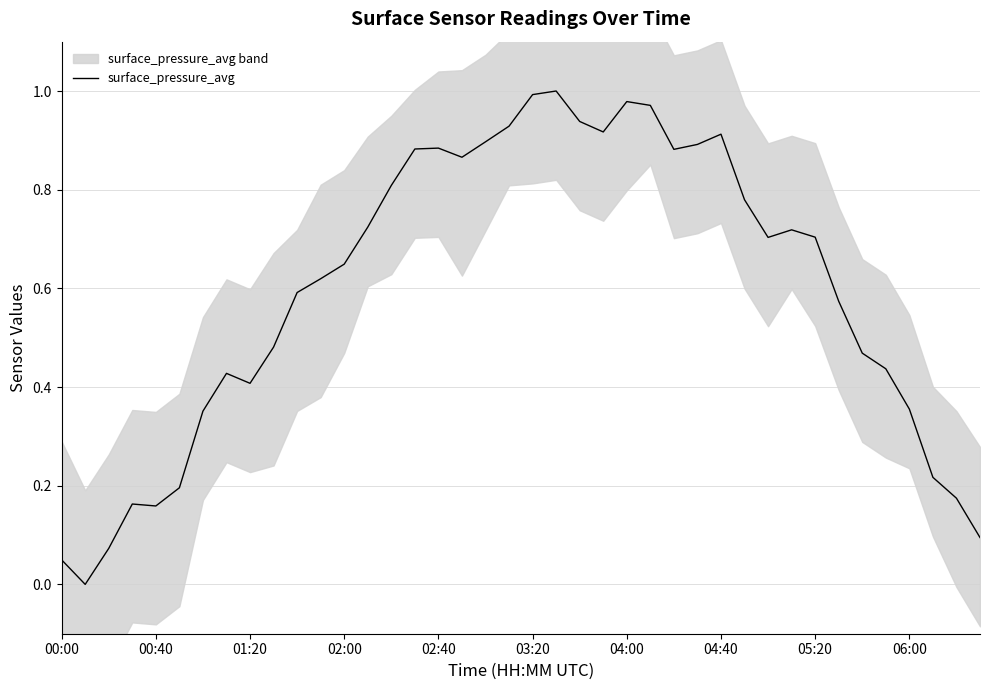

True or false: surface_pressure_avg has a value of 0.1 at 05:20.

False